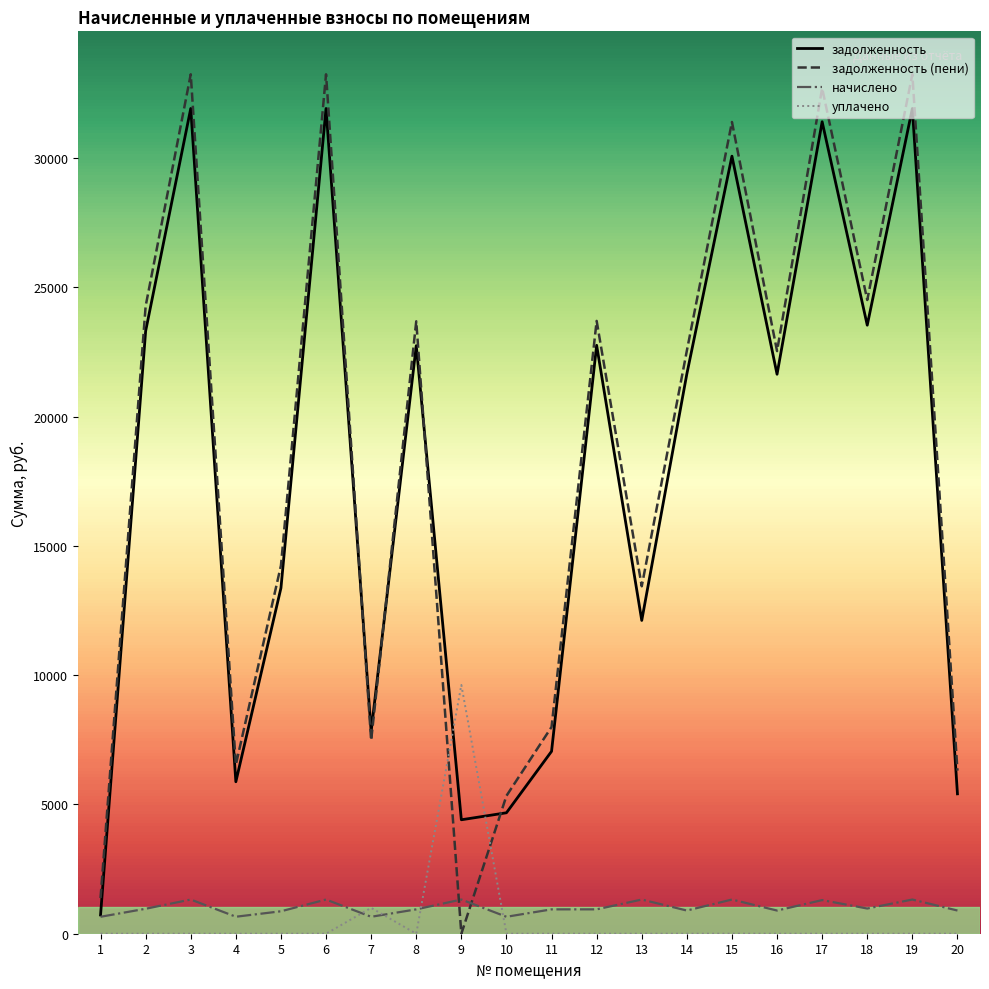

How many lines are shown in the chart?

4